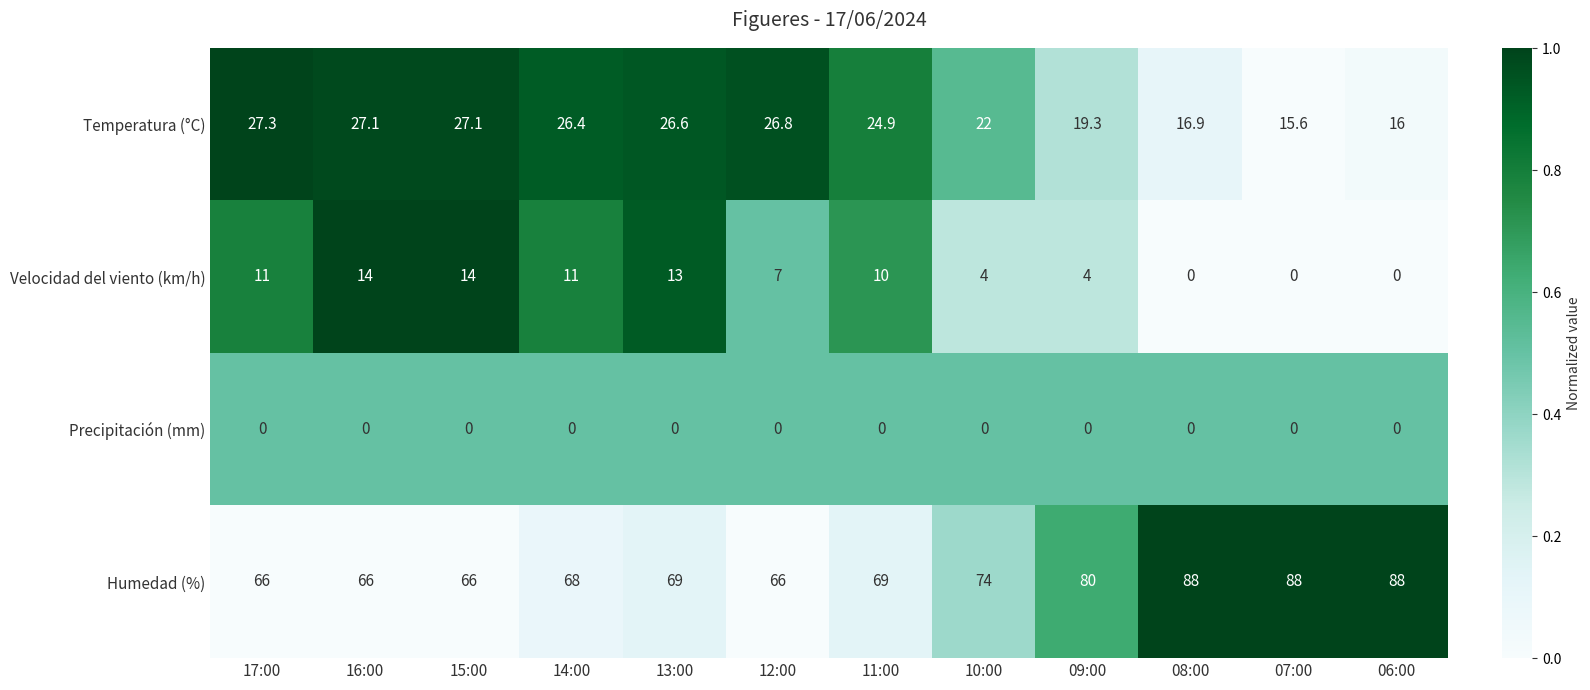

Count the number of categories in the chart.

12